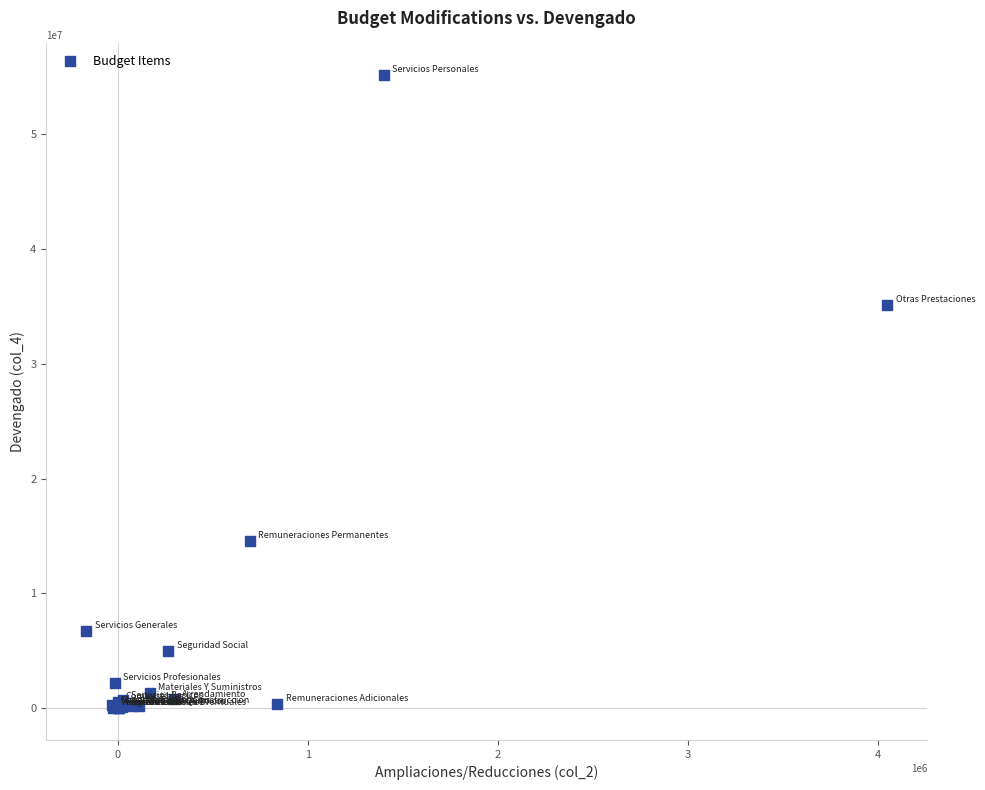

What Y value in the scatter plot is closest to 27566587?

35102520.3